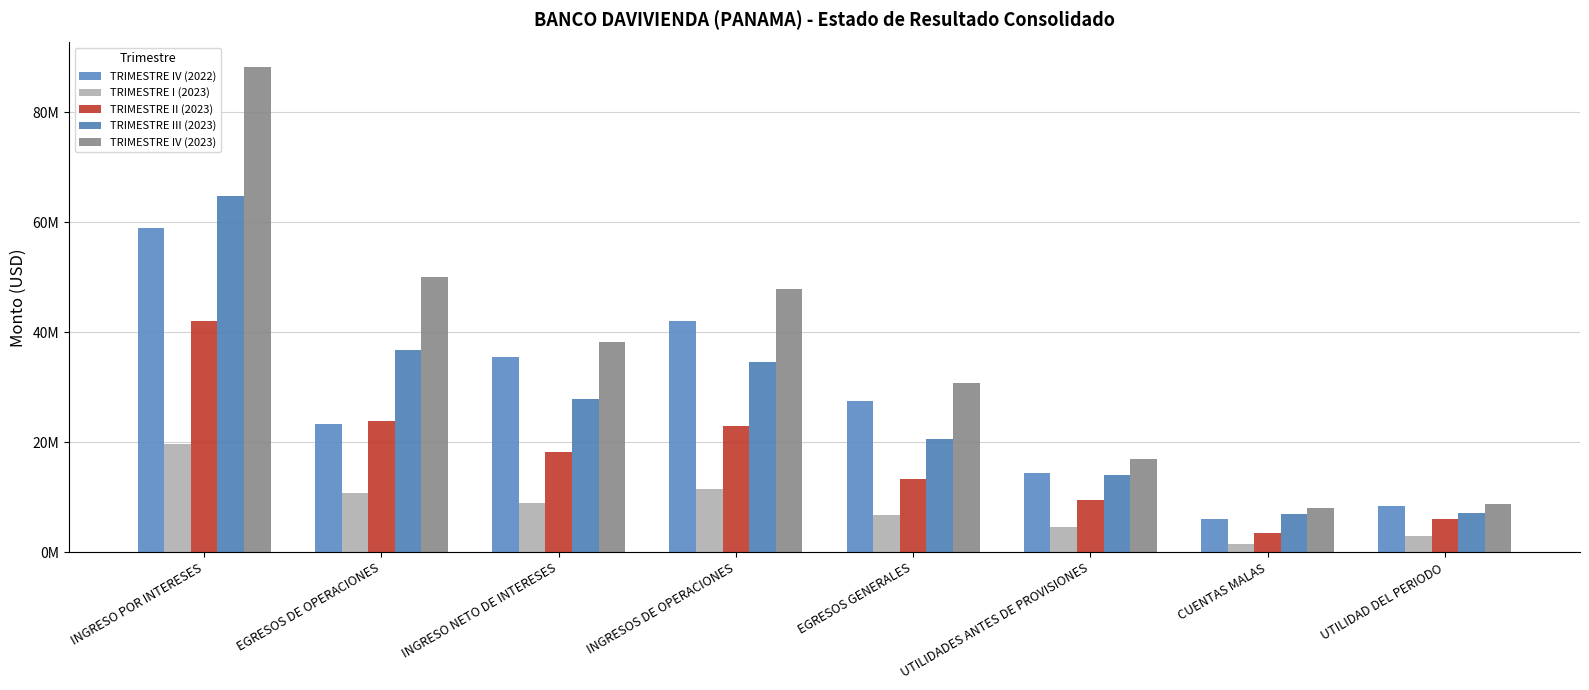

What position from the right is EGRESOS DE OPERACIONES?

7